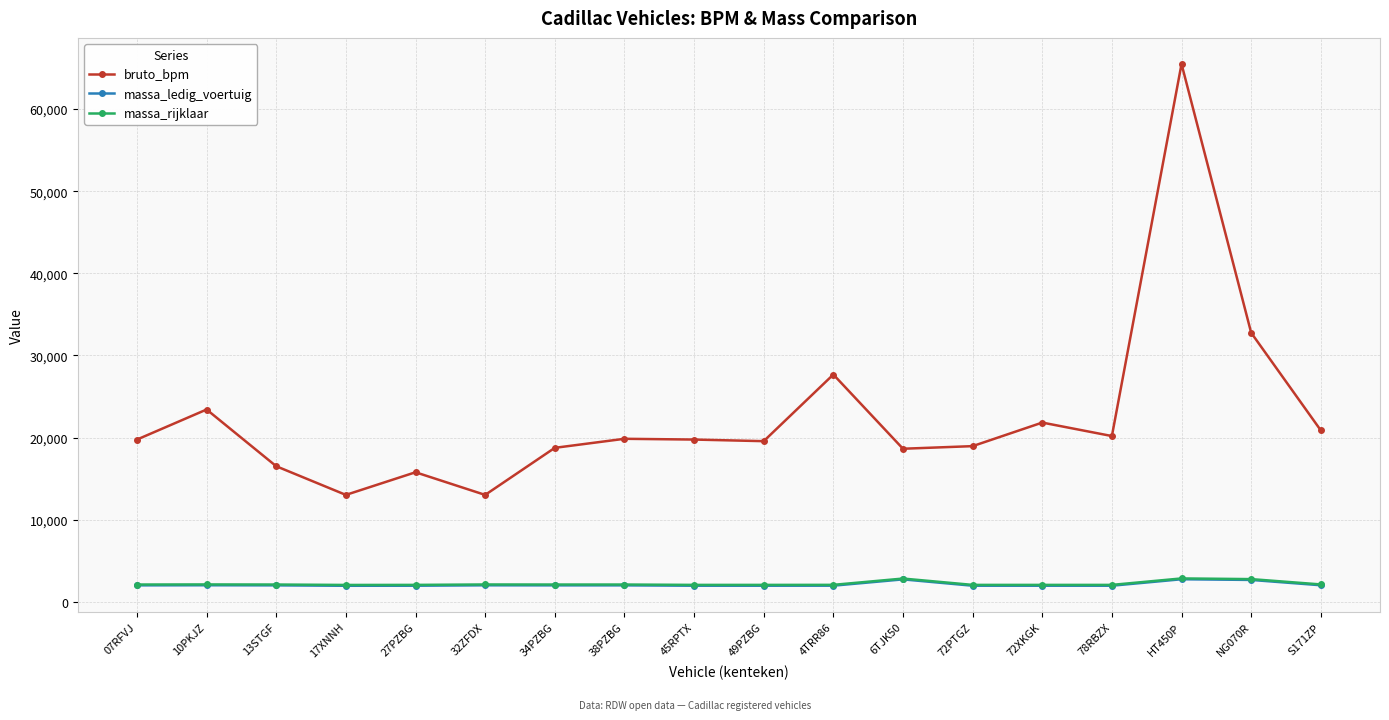

What is the maximum value shown in the chart?

65487